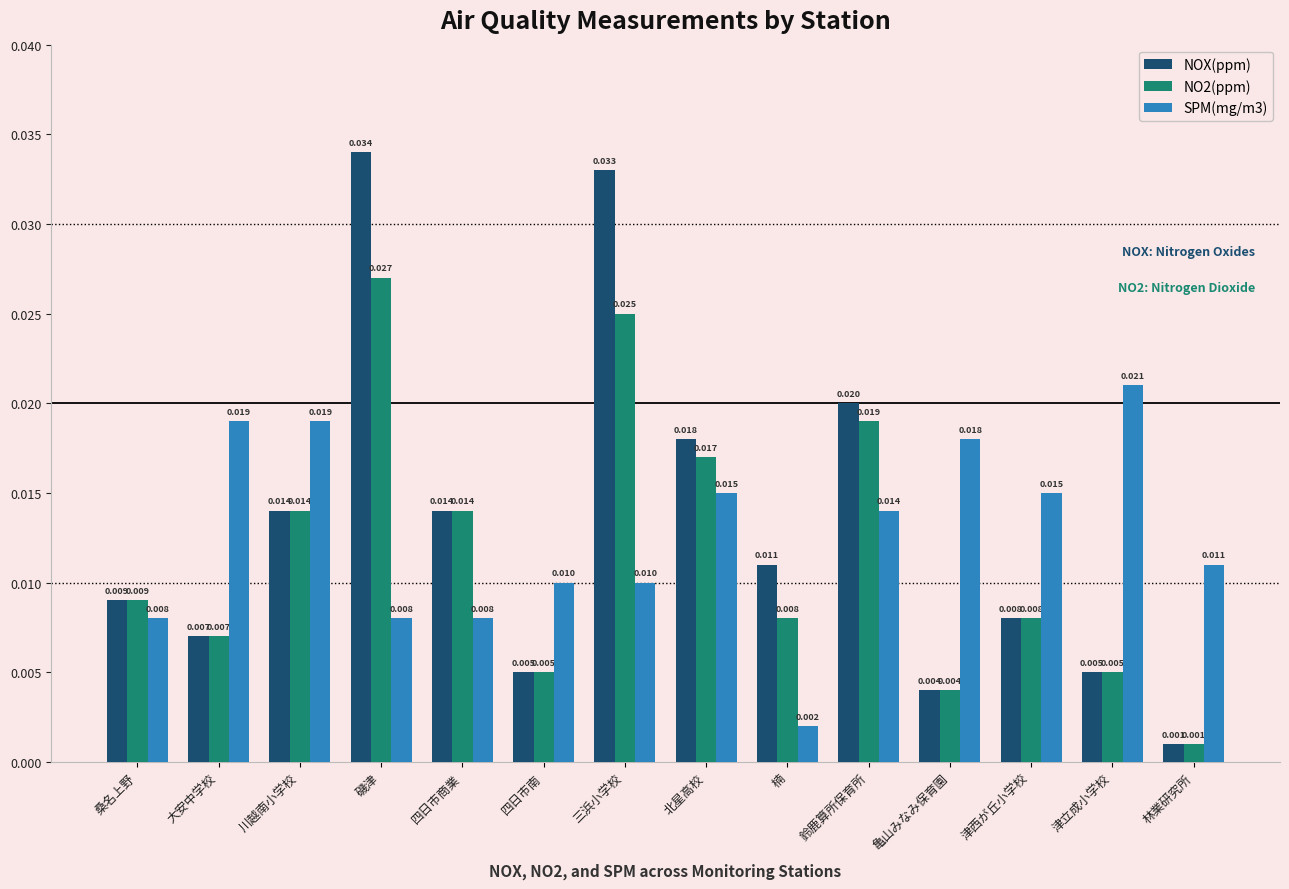

Rank the series by their average value, from lowest to highest.

NO2(ppm), SPM(mg/m3), NOX(ppm)